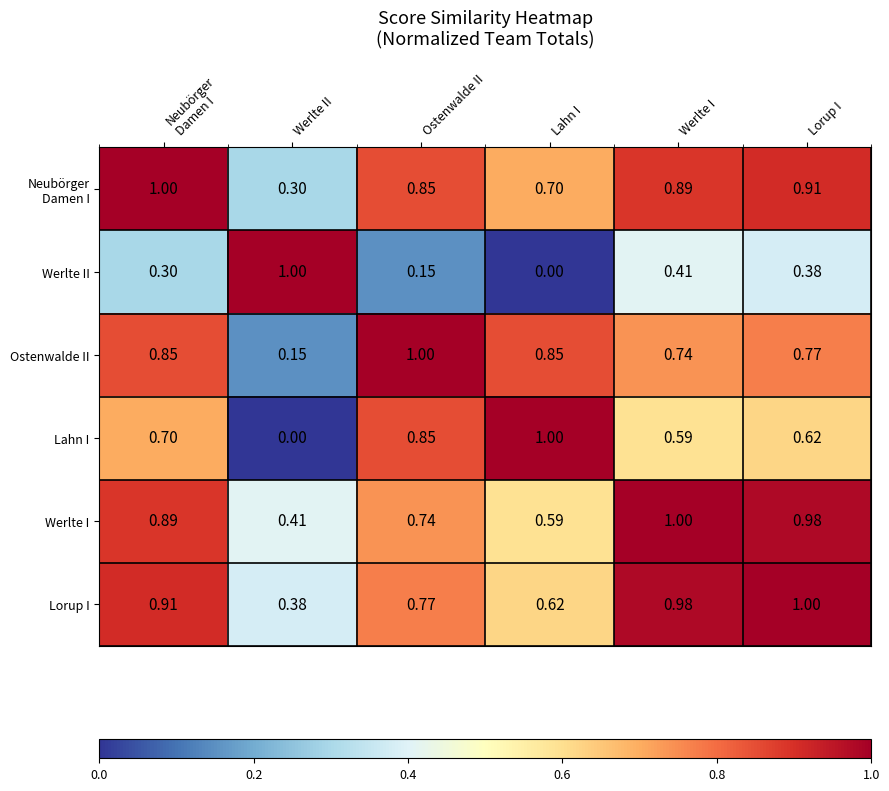

At how many categories does at least one series exceed 0?

6